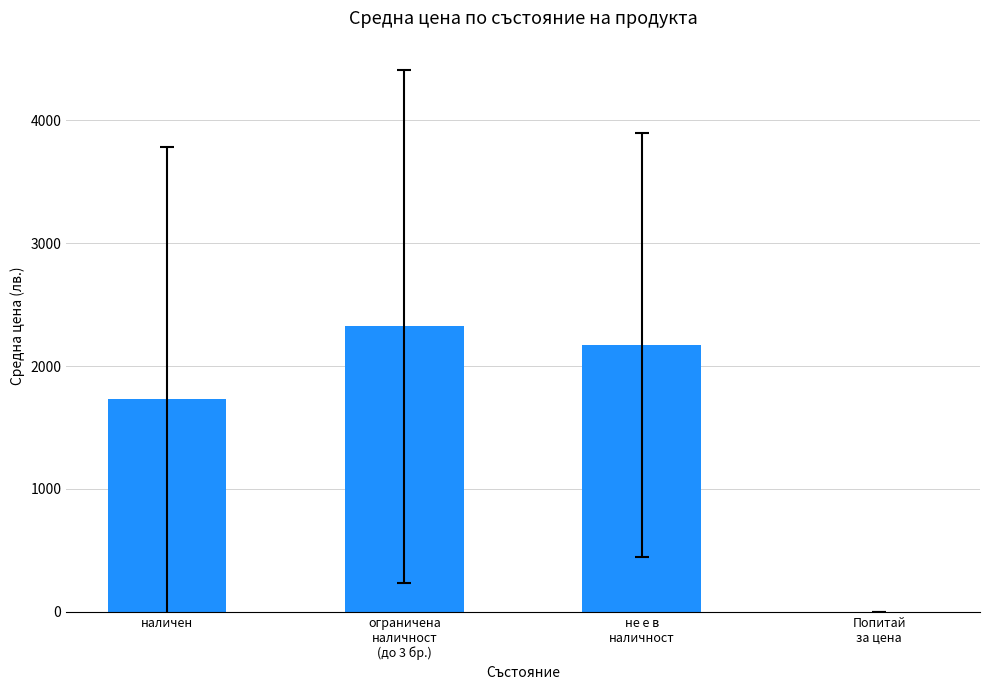

What is the sum of the values at ограничена
наличност
(до 3 бр.) and не е в
наличност?

4495.3